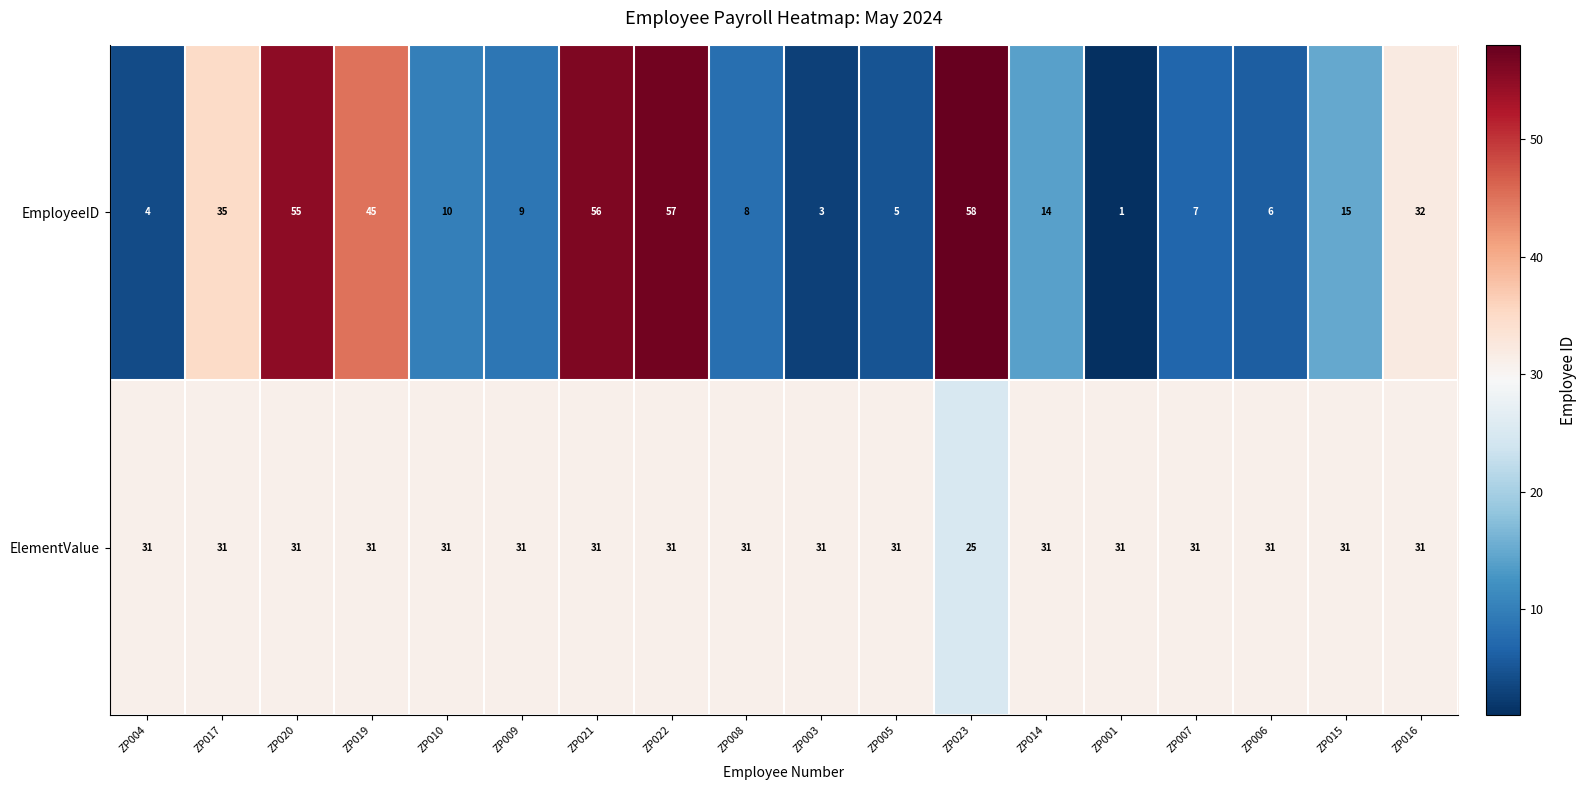

At which category is the sum across all series the highest?

ZP022